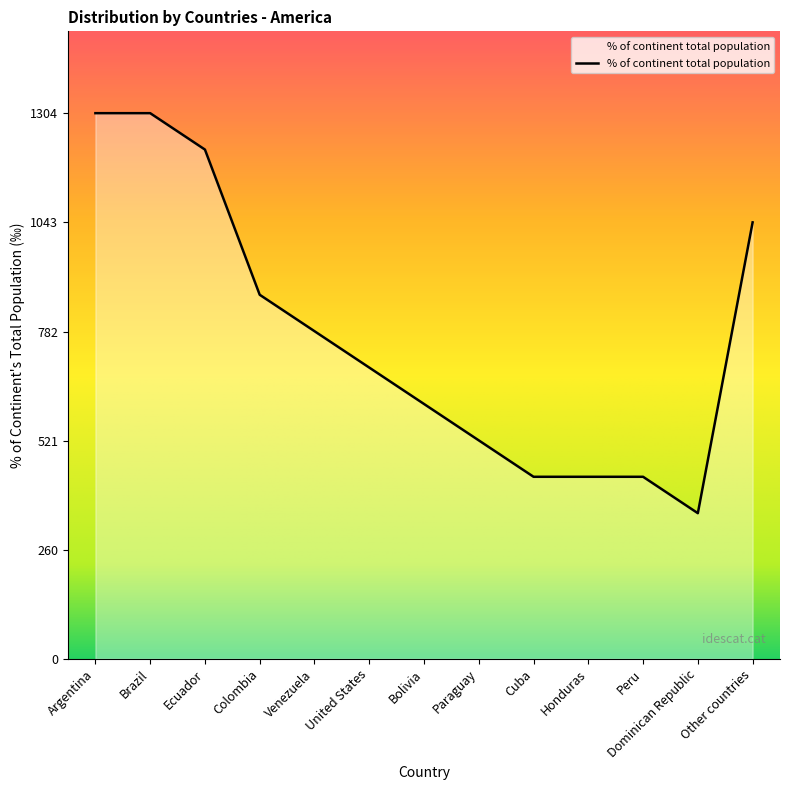

What is the difference between the values at Ecuador and Other countries?

174